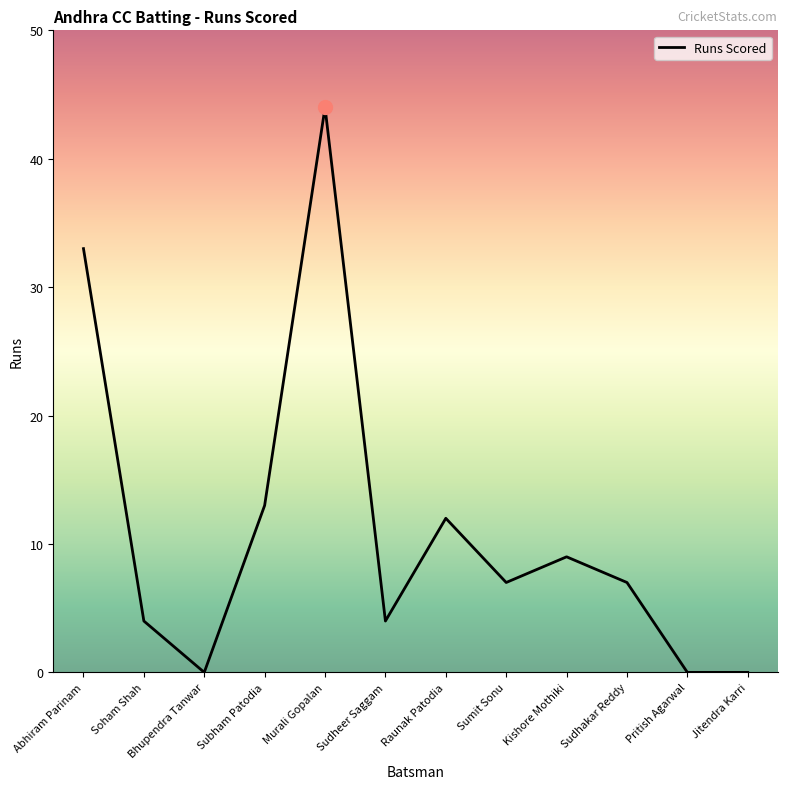

Between Jitendra Karri and Subham Patodia, which is larger?

Subham Patodia